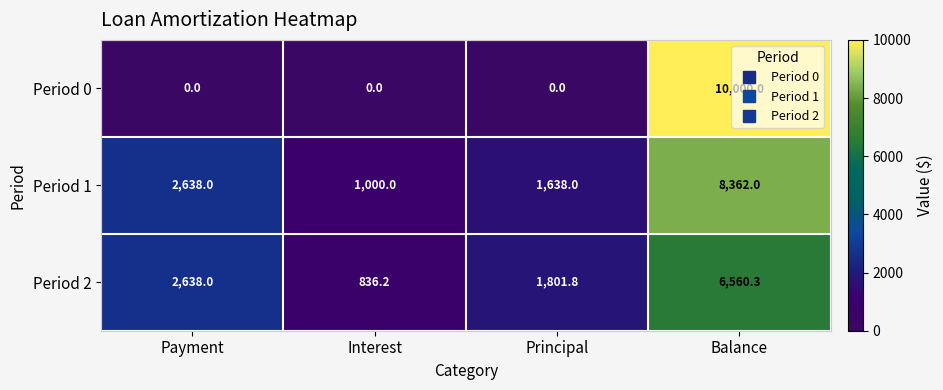

Which series has the widest spread of values?

Period 0